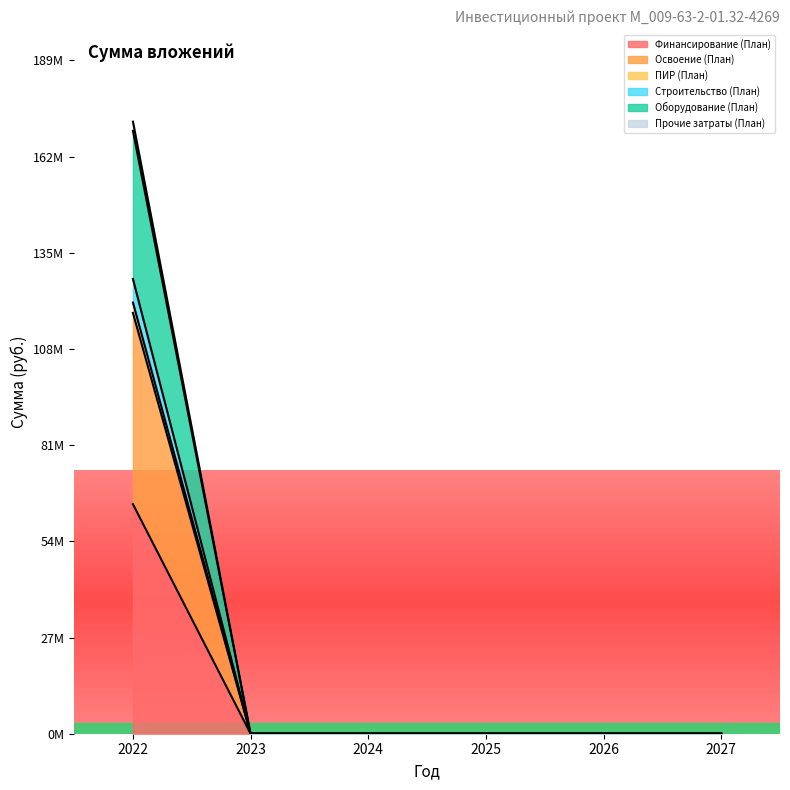

How many data points in ПИР (План) are above 0?

1